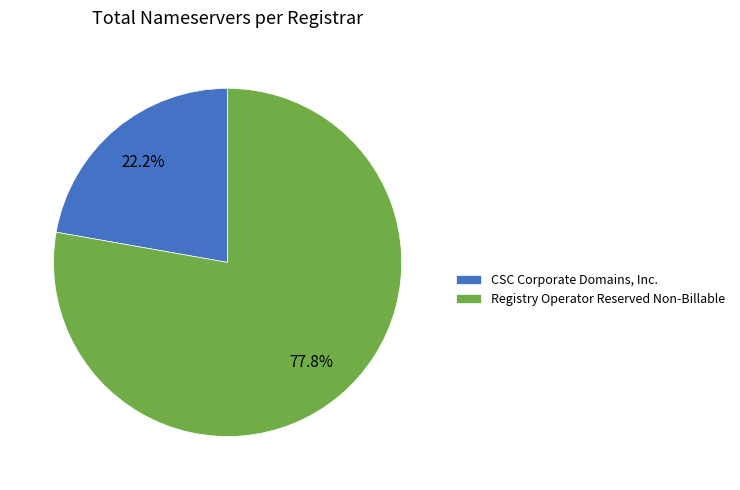

Rank the categories by value from lowest to highest.

CSC Corporate Domains, Inc., Registry Operator Reserved Non-Billable